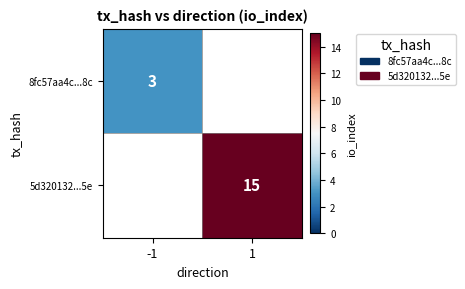

Is it true that 5d320132...5e equals 15 at 1?

True